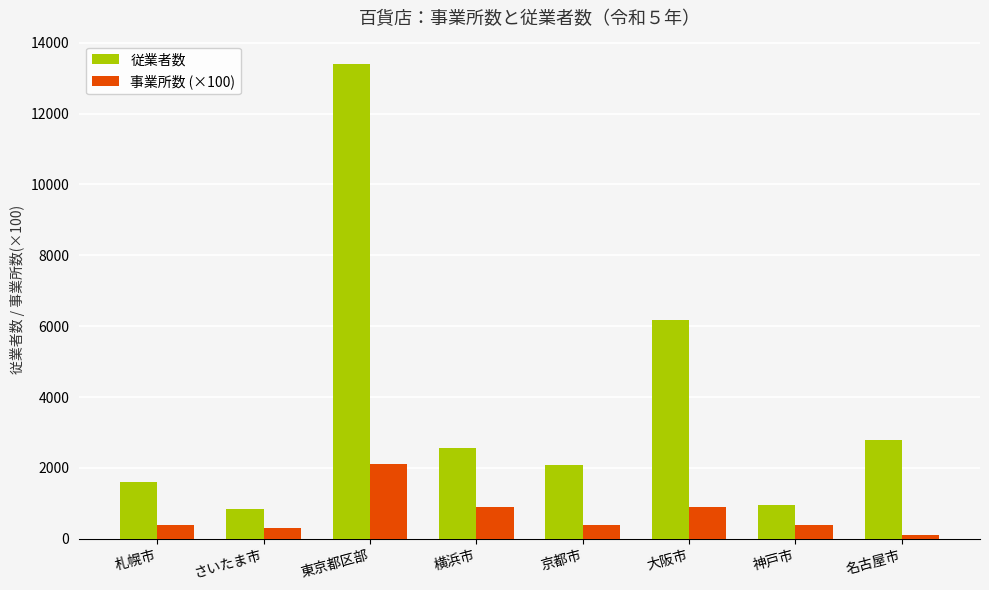

The 従業者数 series shows 700 at 横浜市. True or false?

False